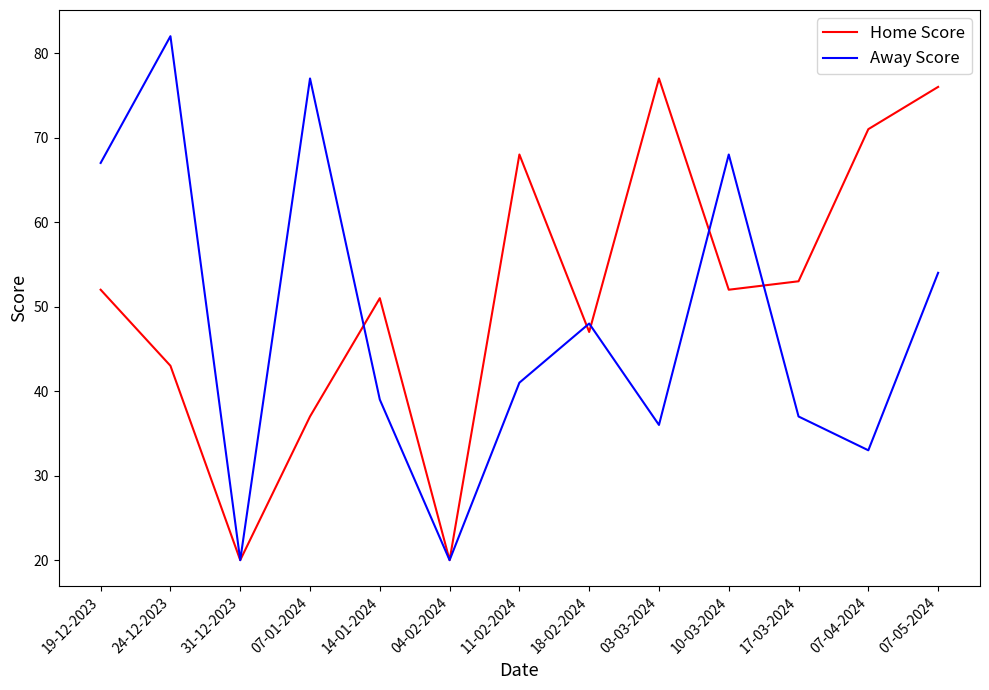

Which series has the largest total across all categories?

Home Score